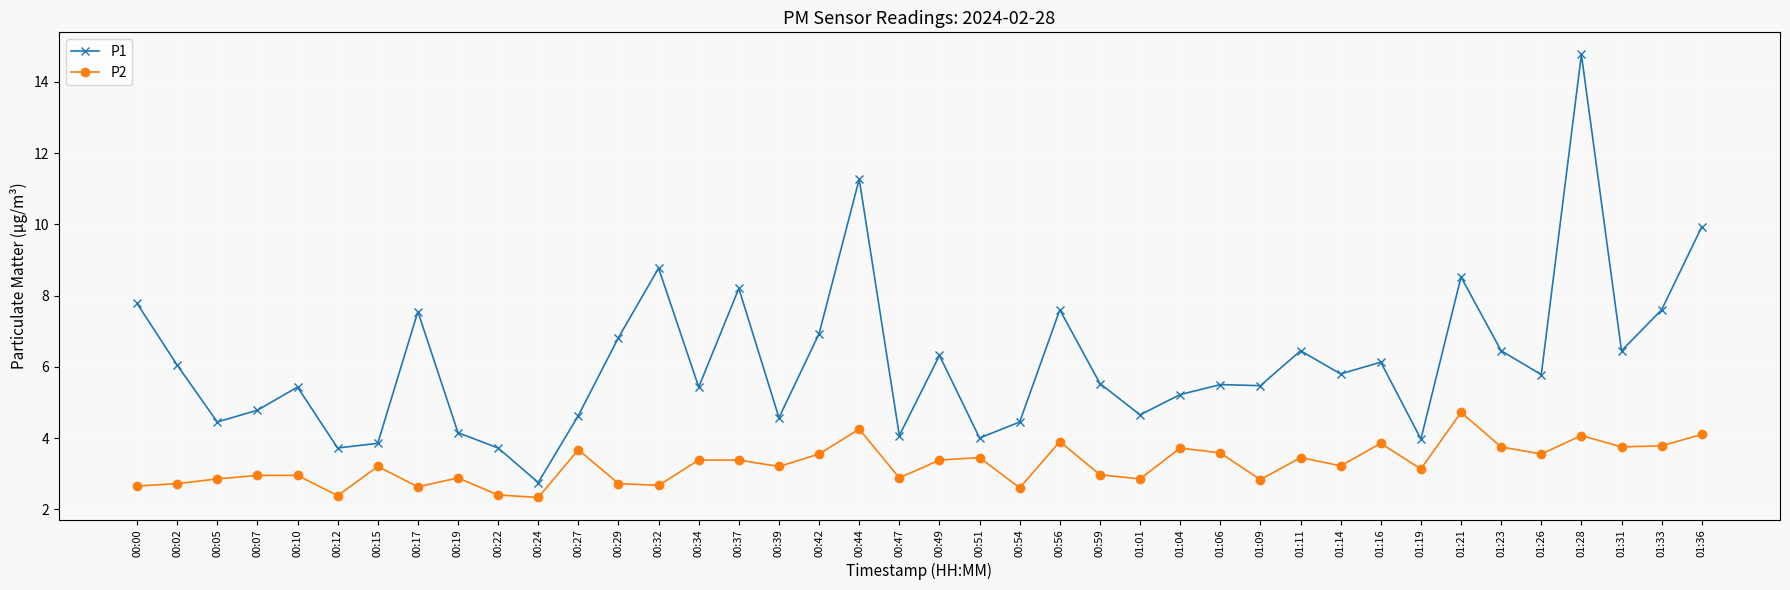

At how many categories does at least one series exceed 13?

1